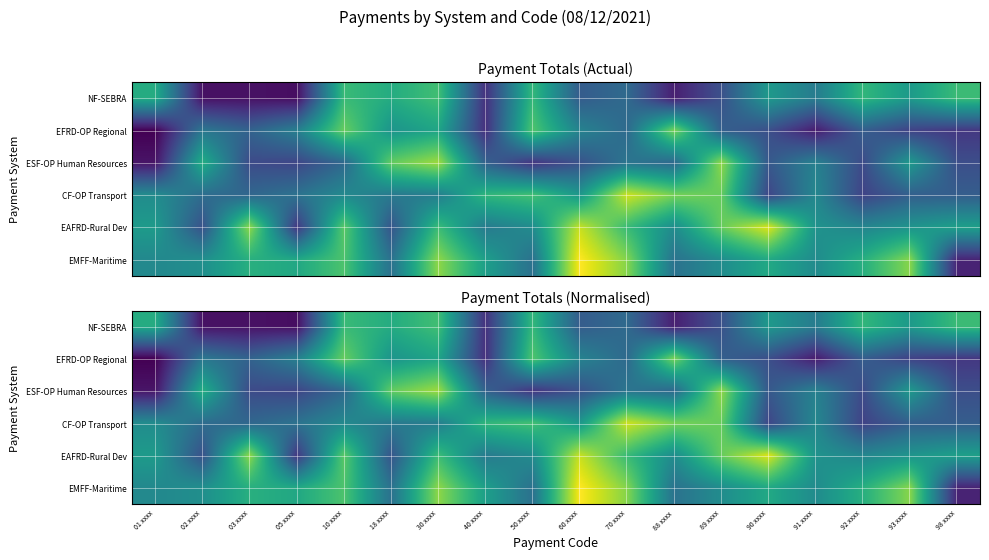

What is the minimum value shown in the chart?

724308.7